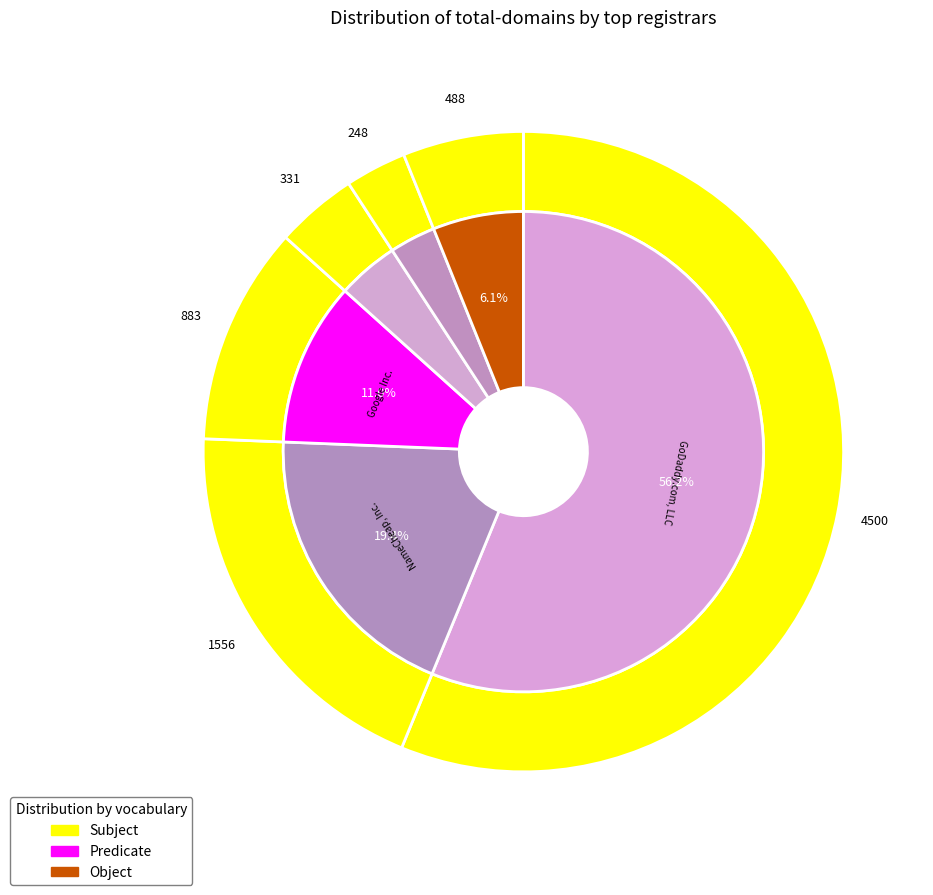

Does GoDaddy.com, LLC account for over 50% of the chart?

Yes